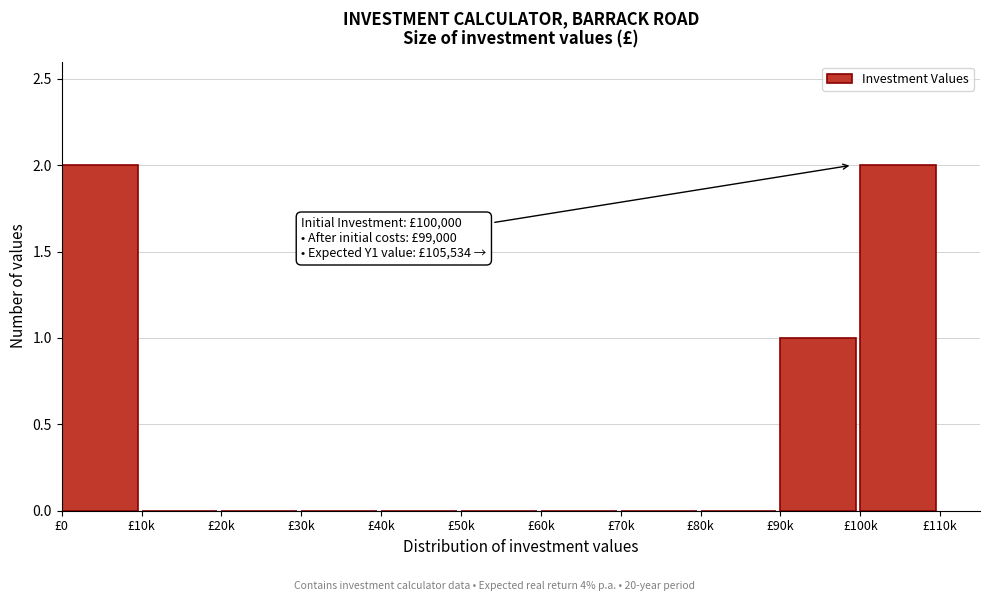

Reading right to left, list all the values displayed in this chart.

£100k=2	£90k=1	£80k=0	£70k=0	£60k=0	£50k=0	£40k=0	£30k=0	£20k=0	£10k=0	£0=2